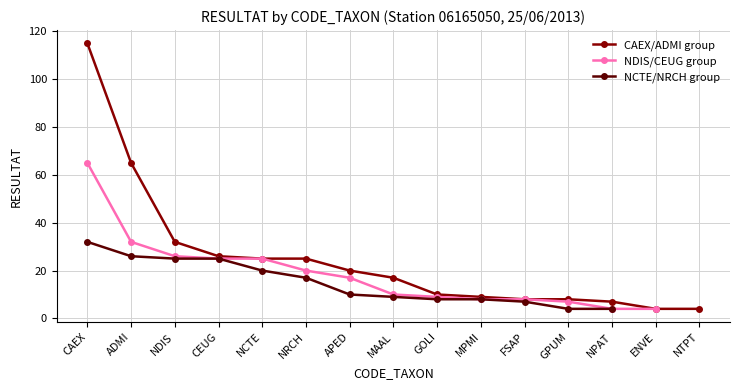

How many values in the CAEX/ADMI group series are below 17?

7